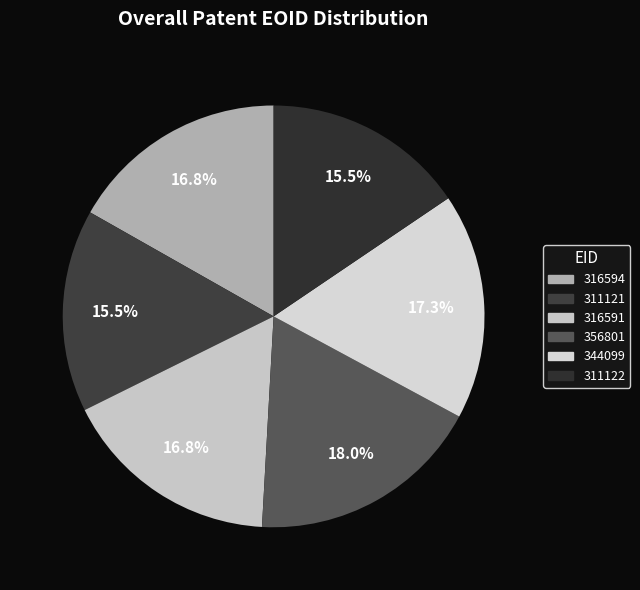

What percentage do 356801 and 316594 together represent?

34.8%